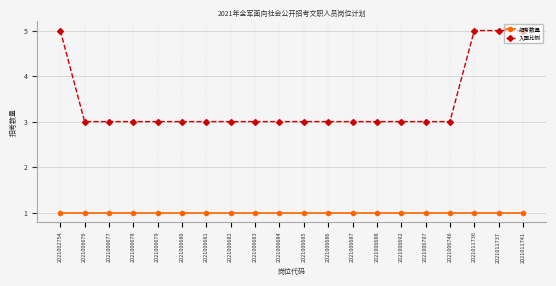

How many lines are shown in the chart?

2